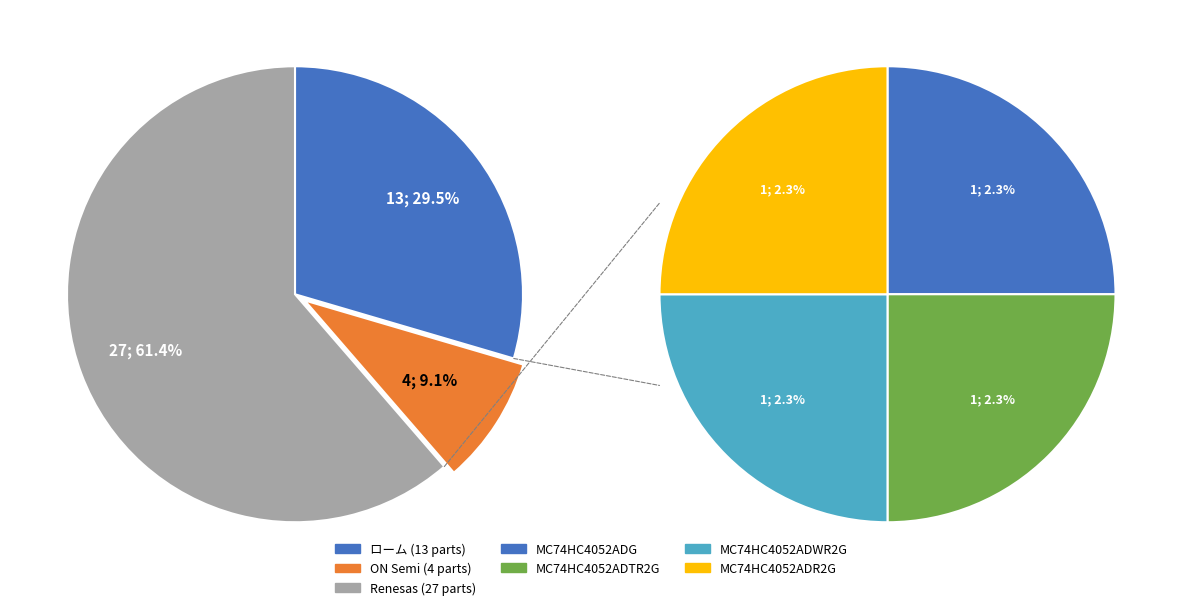

Is there any slice that represents more than half of the pie?

Yes